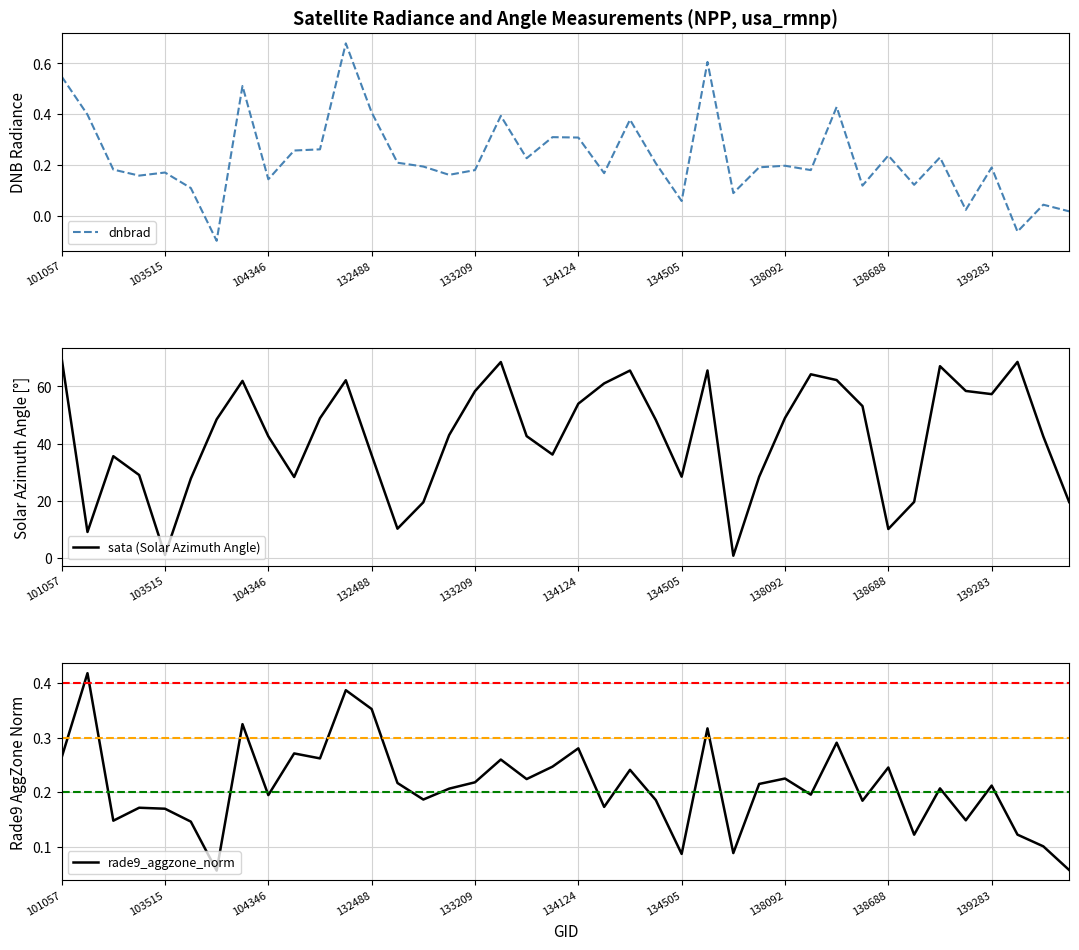

Rank the series at 17 from lowest to highest value.

rade9_aggzone_norm, dnbrad, sata (Solar Azimuth Angle)